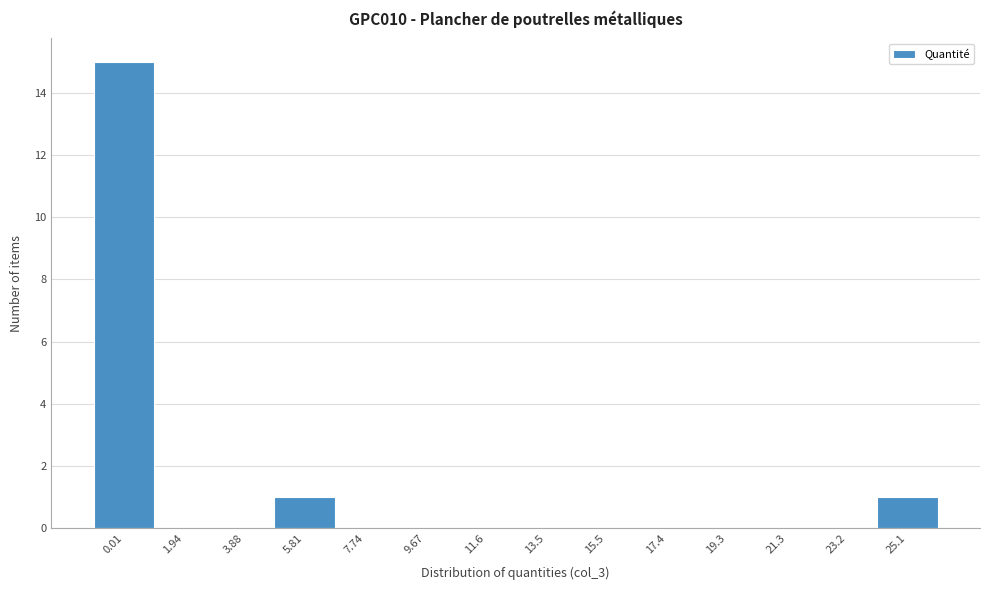

Reading right to left, extract all data points from this chart.

25.1=1	23.2=0	21.3=0	19.3=0	17.4=0	15.5=0	13.5=0	11.6=0	9.67=0	7.74=0	5.81=1	3.88=0	1.94=0	0.01=15